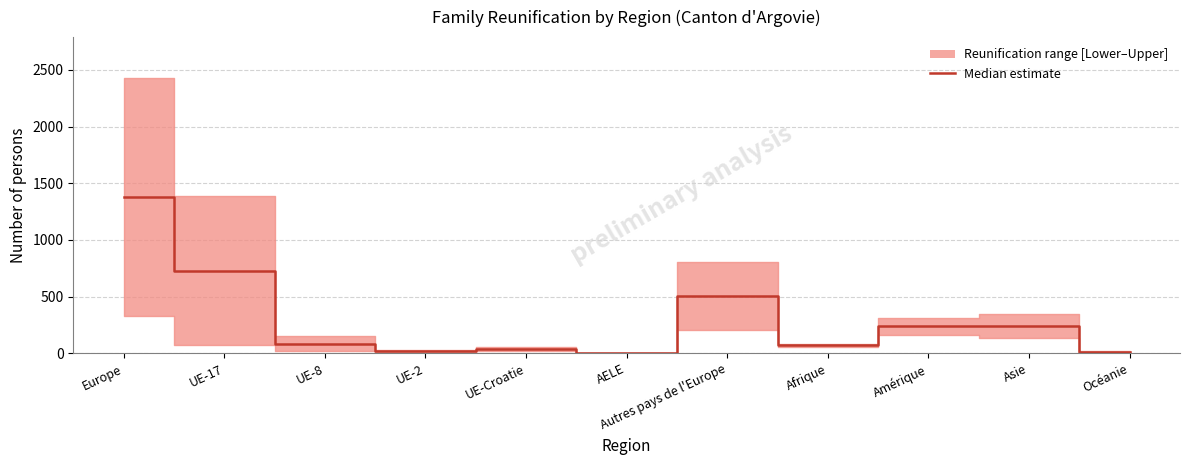

Read the value at UE-8.

86.0